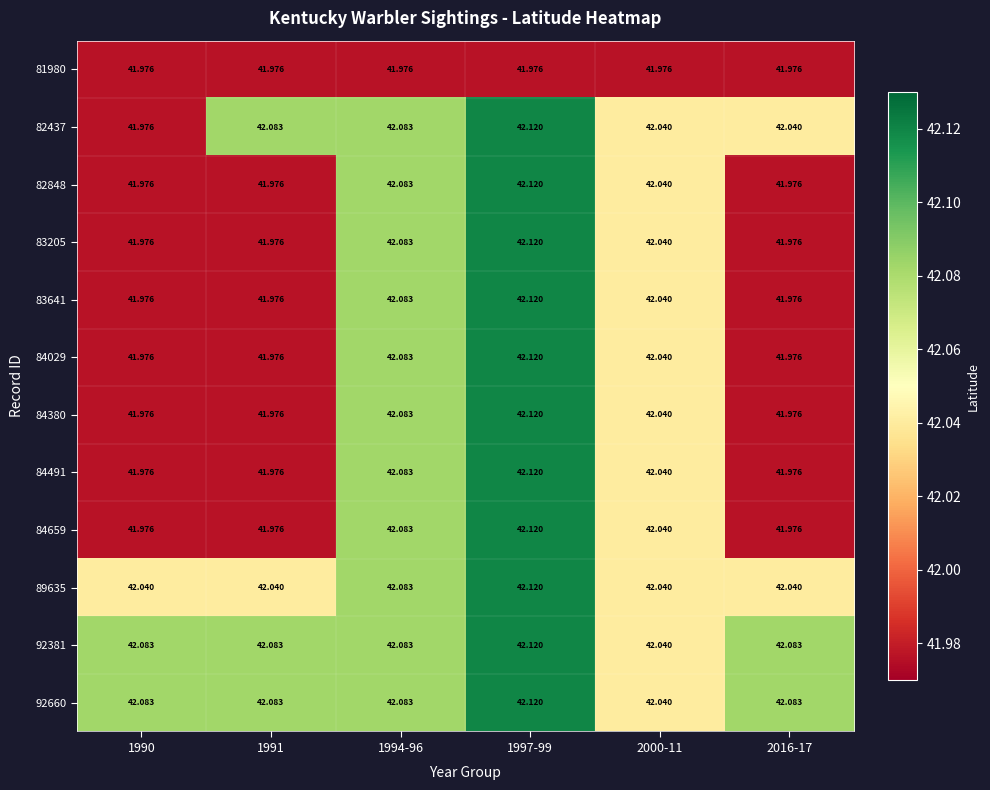

How many distinct data groups are displayed?

12